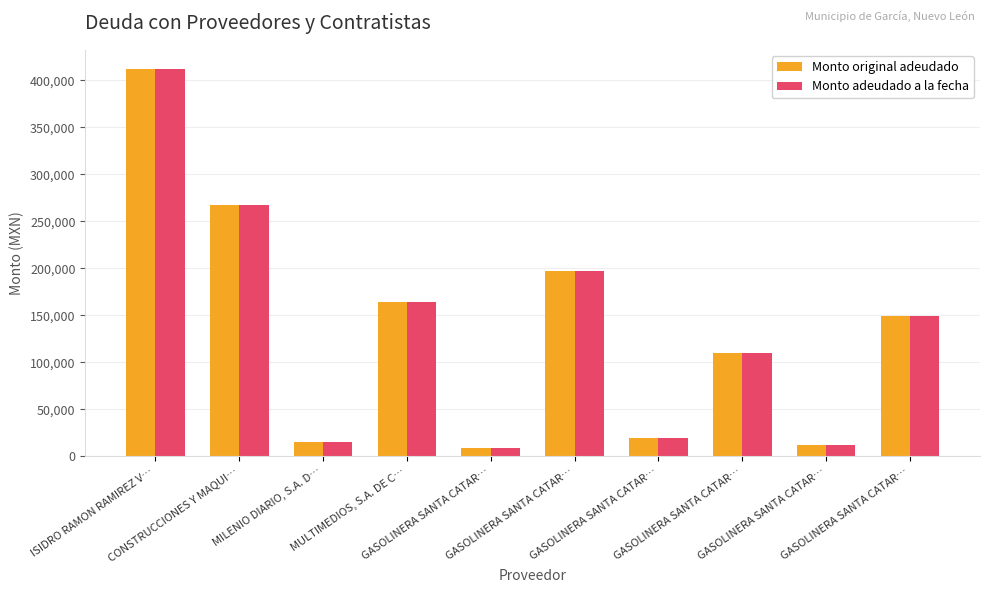

Count the number of data series in this chart.

2